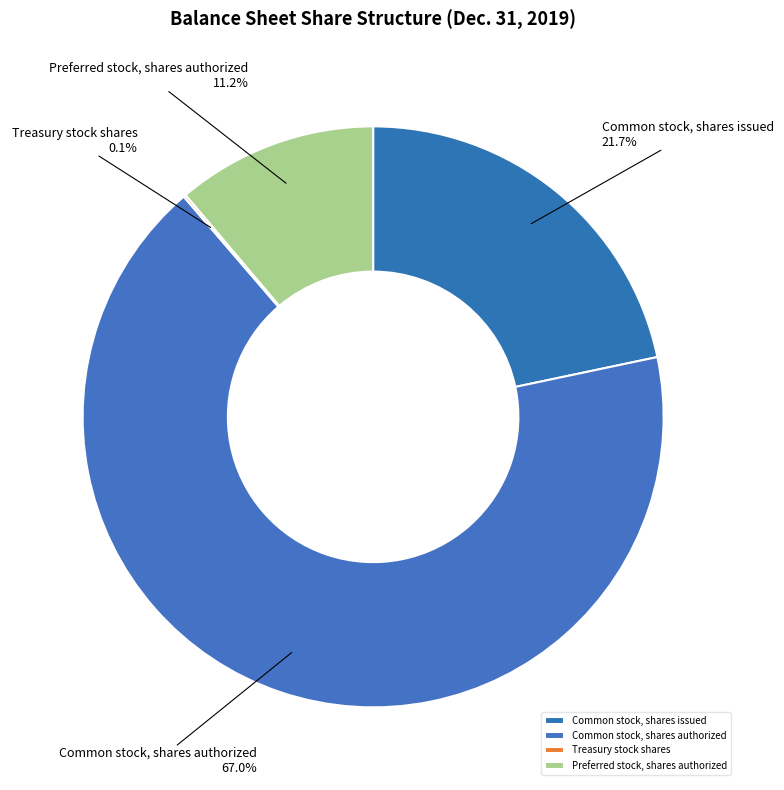

How much of the chart is everything except Preferred stock, shares authorized?

88.8%